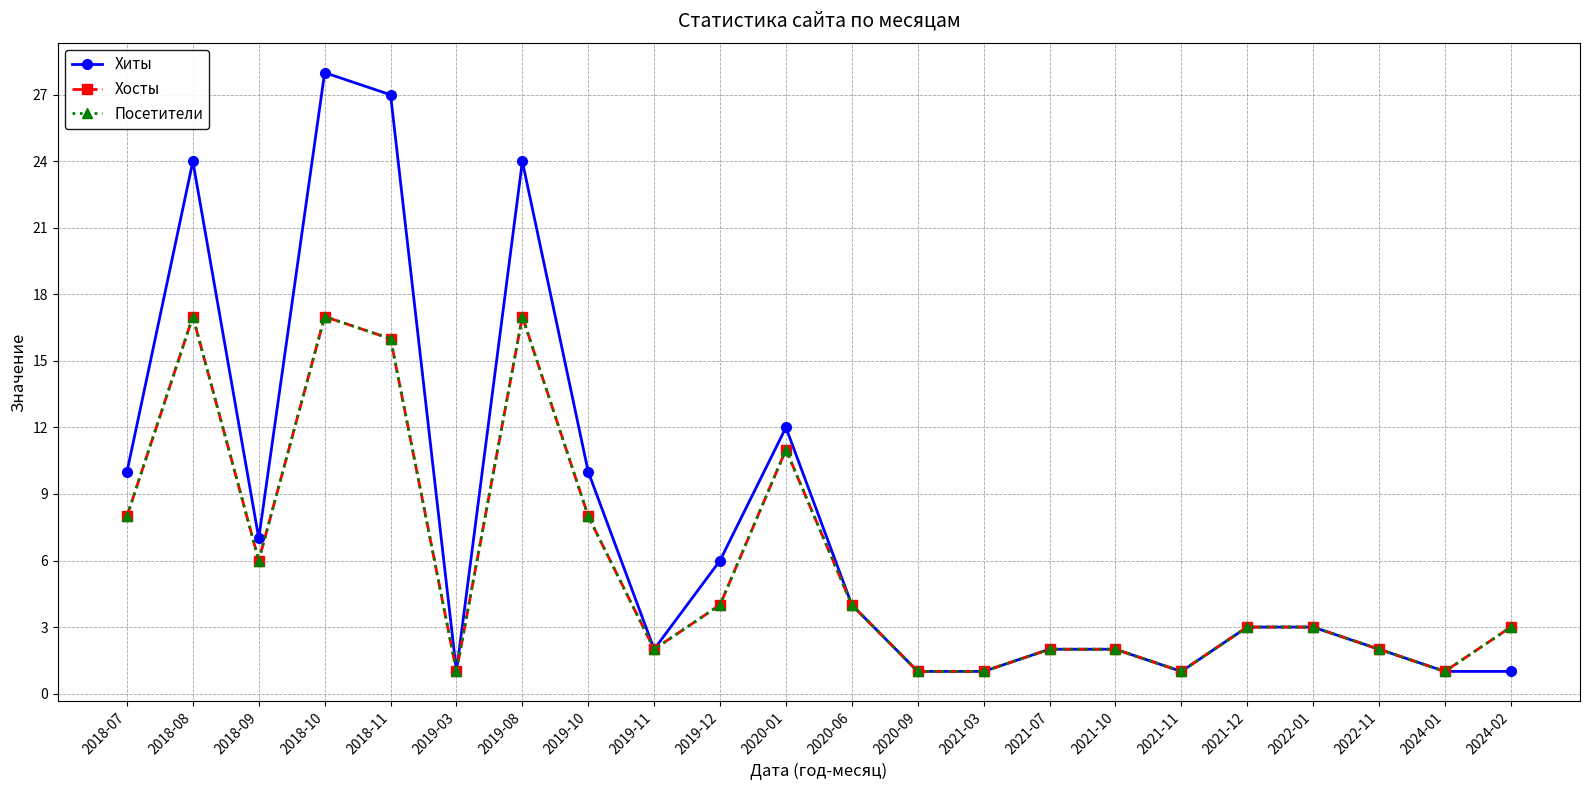

True or false: Хосты and Посетители intersect in this chart.

False